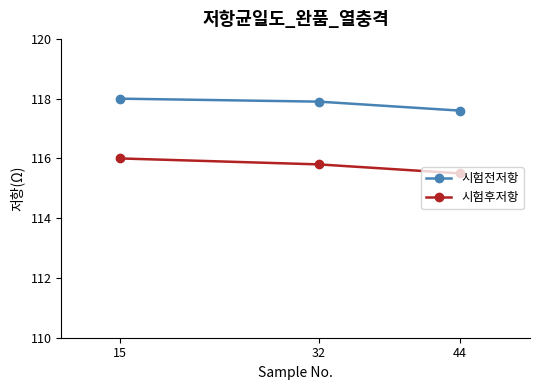

What is the spread (max minus min) of values at 44?

2.1